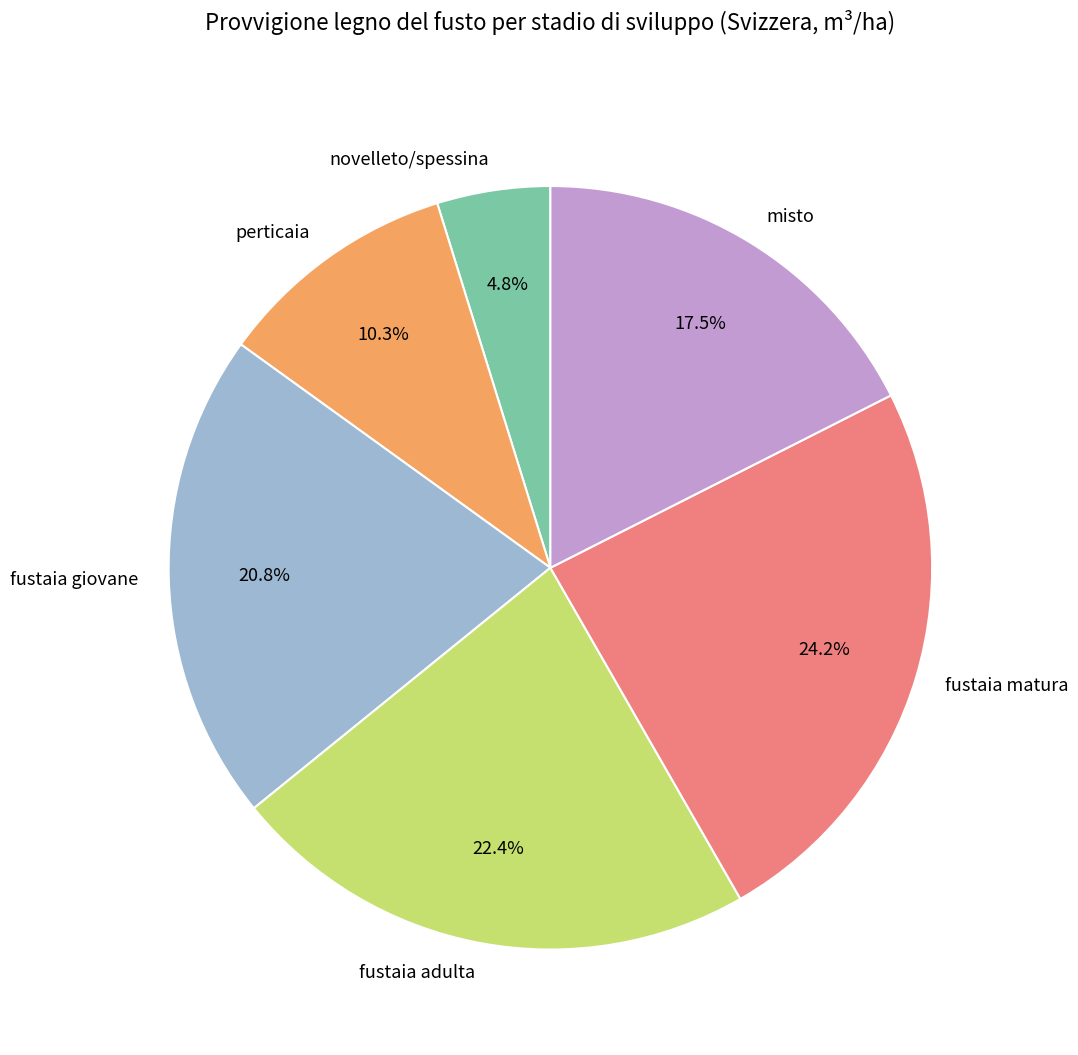

Does novelleto/spessina represent more than half of the total?

No